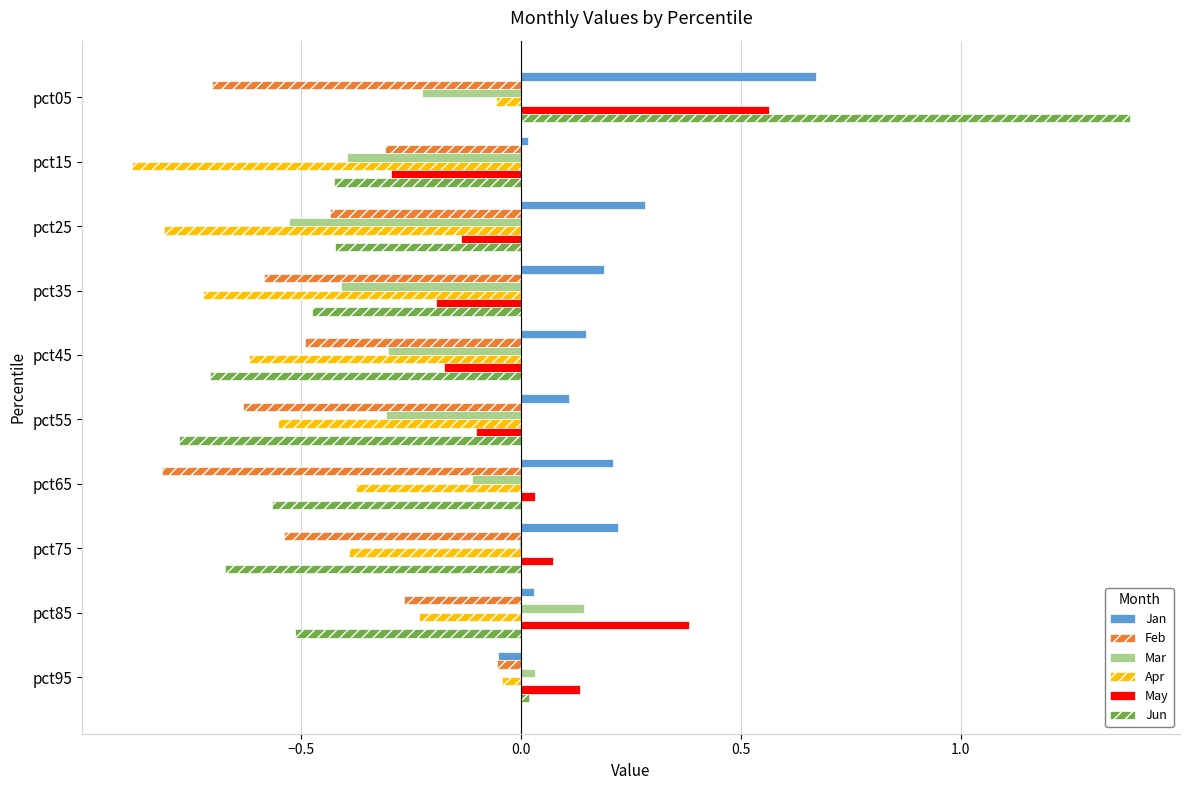

Between pct05 and pct55, which series saw the biggest shift?

Jun